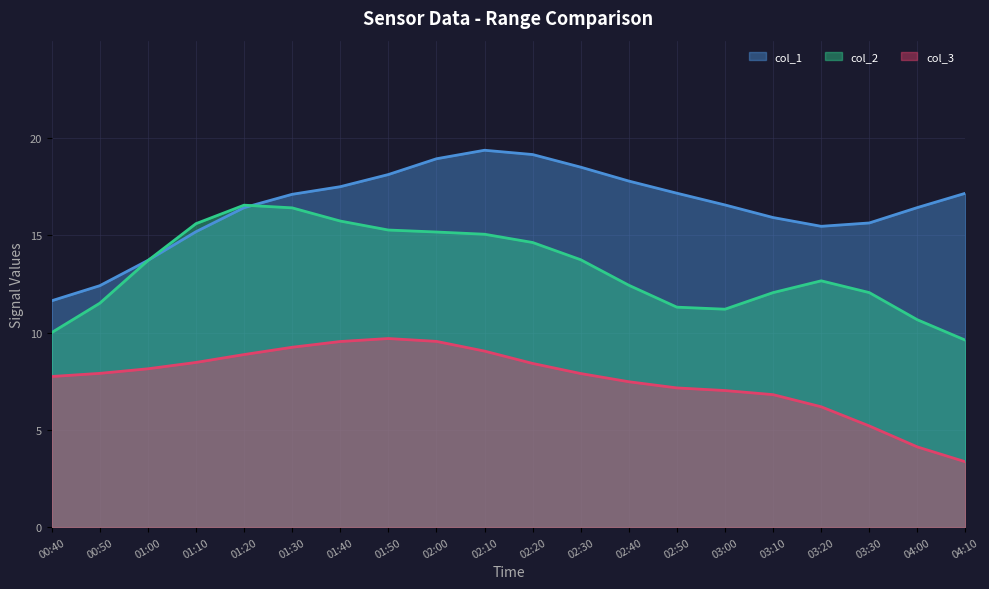

What is the label of the 20th point from the right?

00:40